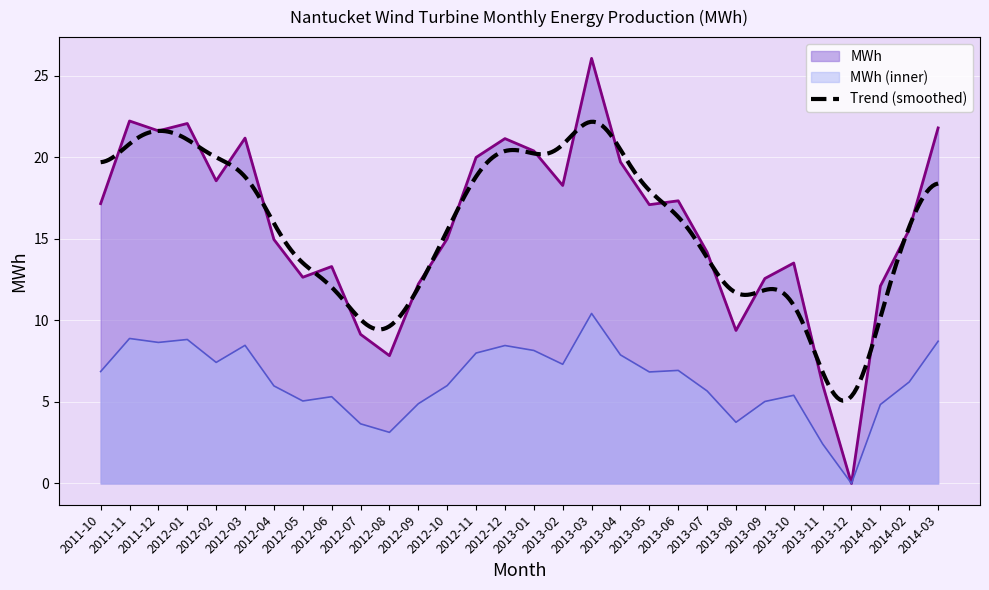

Where is the first local minimum?

2011-12